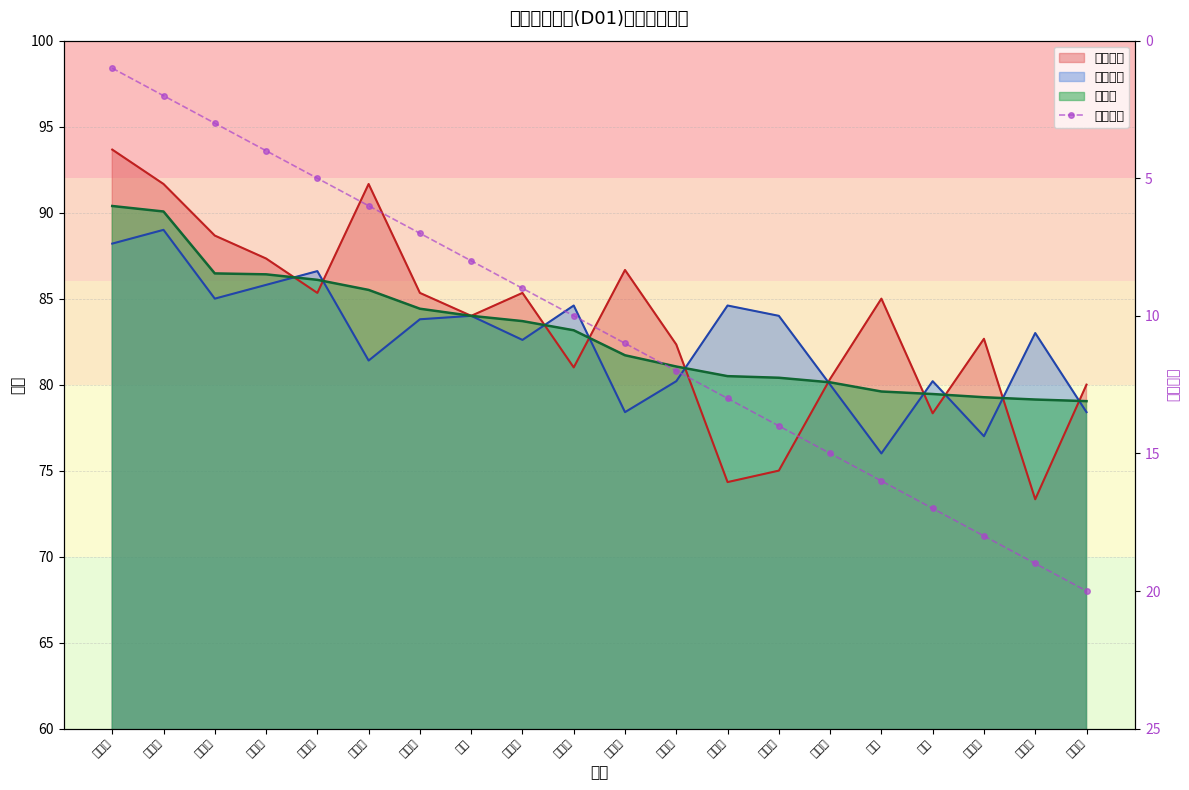

Approximately how many times larger is the value at 陈华亭 compared to 季诗雨?

4.7